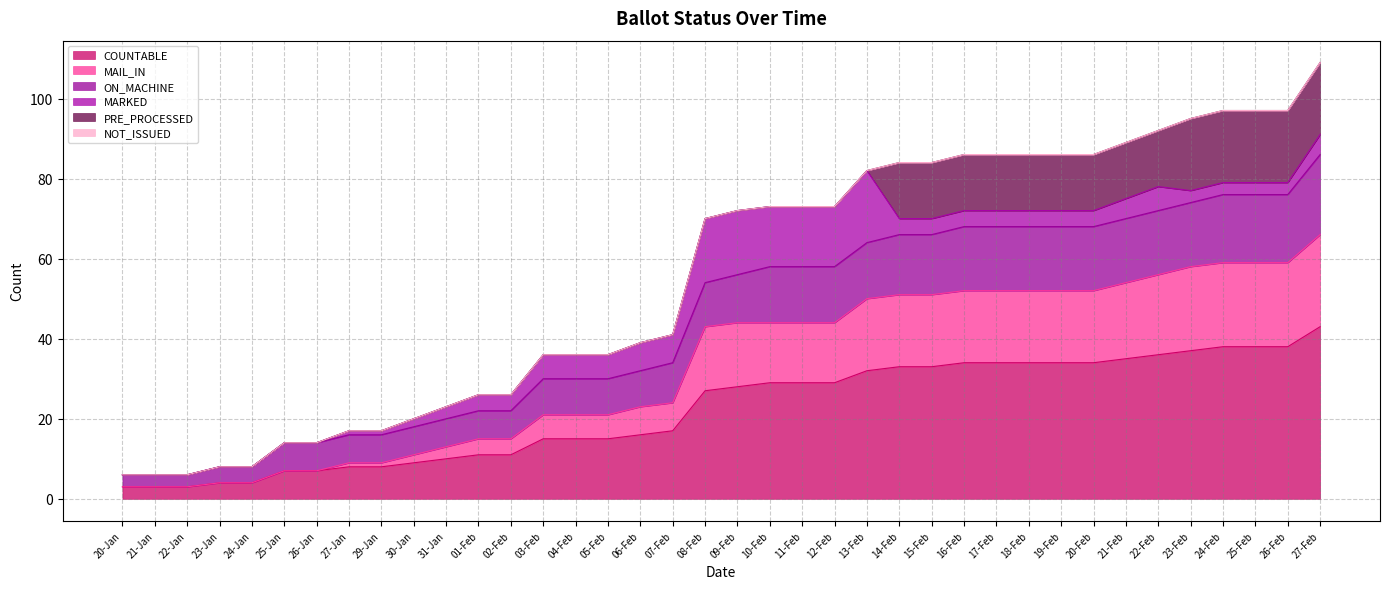

What position from the left is 22-Feb?

33